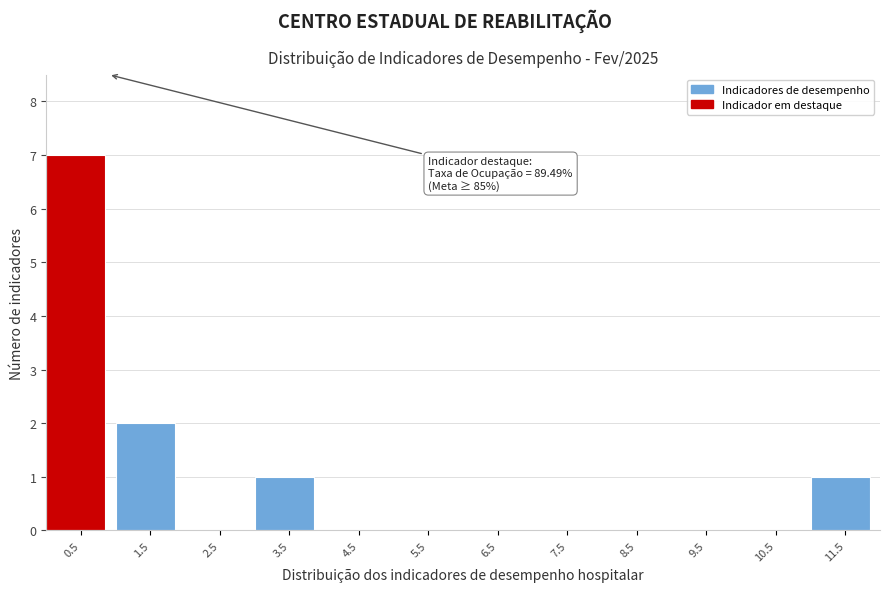

Over which range of the x-axis is the bar tallest?

0 to 1